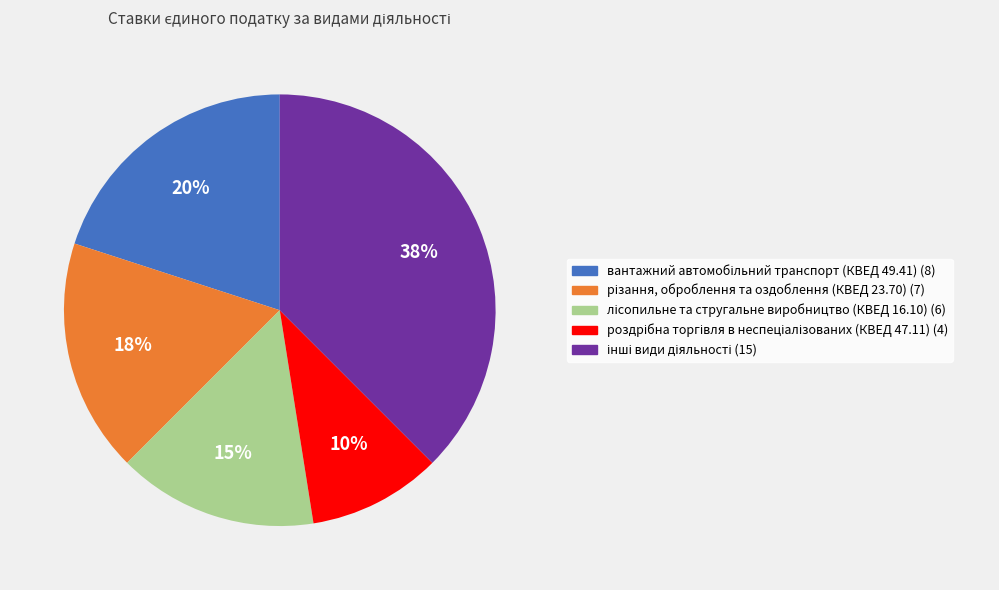

Is there a majority slice in this chart?

No